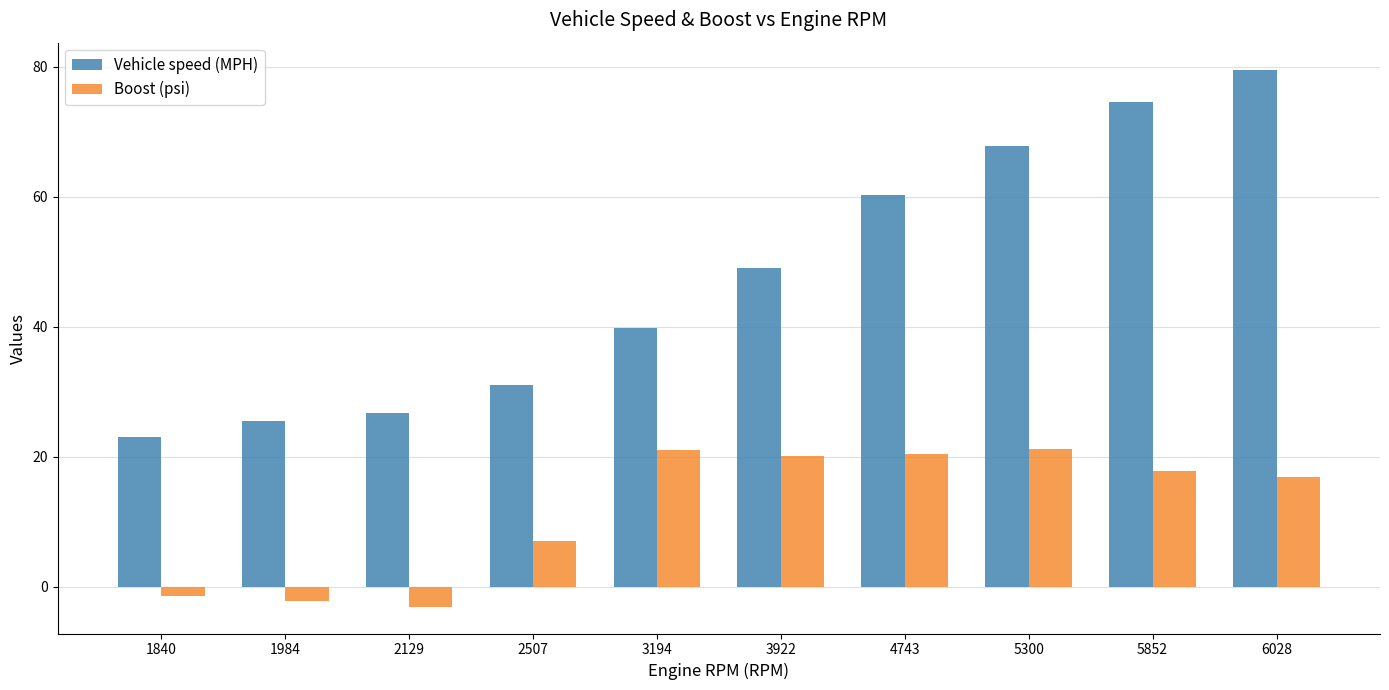

What are all the series names shown in the legend?

Vehicle speed (MPH), Boost (psi)